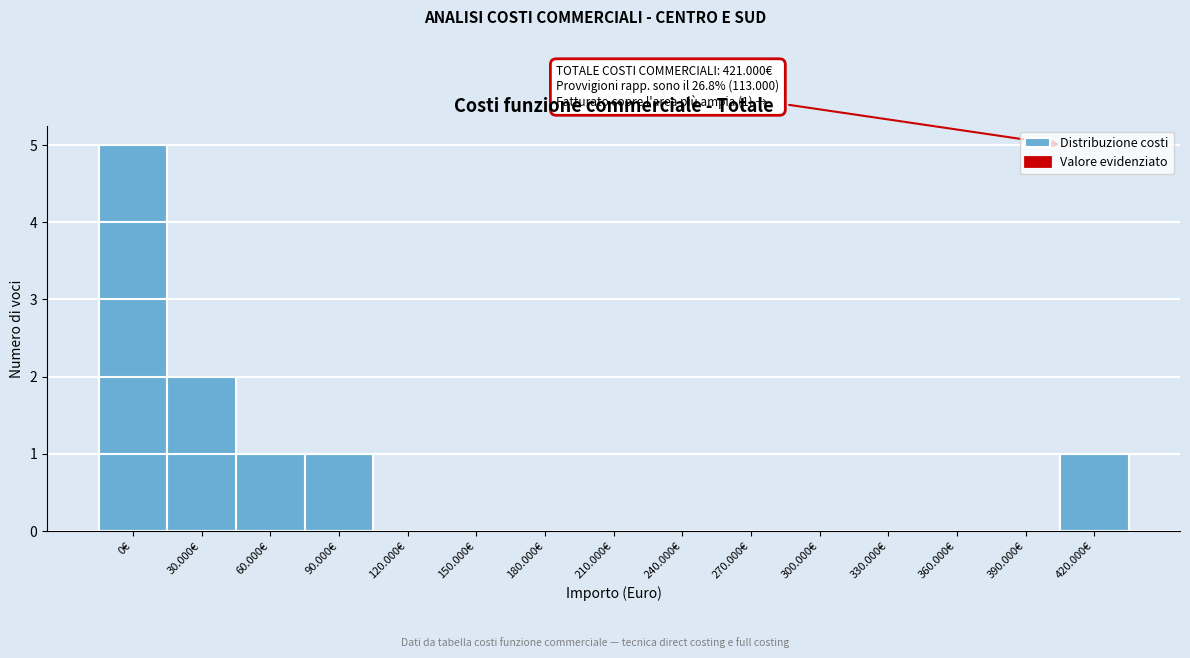

Reading left to right, transcribe all the data shown in this chart.

0€=5	30.000€=2	60.000€=1	90.000€=1	120.000€=0	150.000€=0	180.000€=0	210.000€=0	240.000€=0	270.000€=0	300.000€=0	330.000€=0	360.000€=0	390.000€=0	420.000€=1